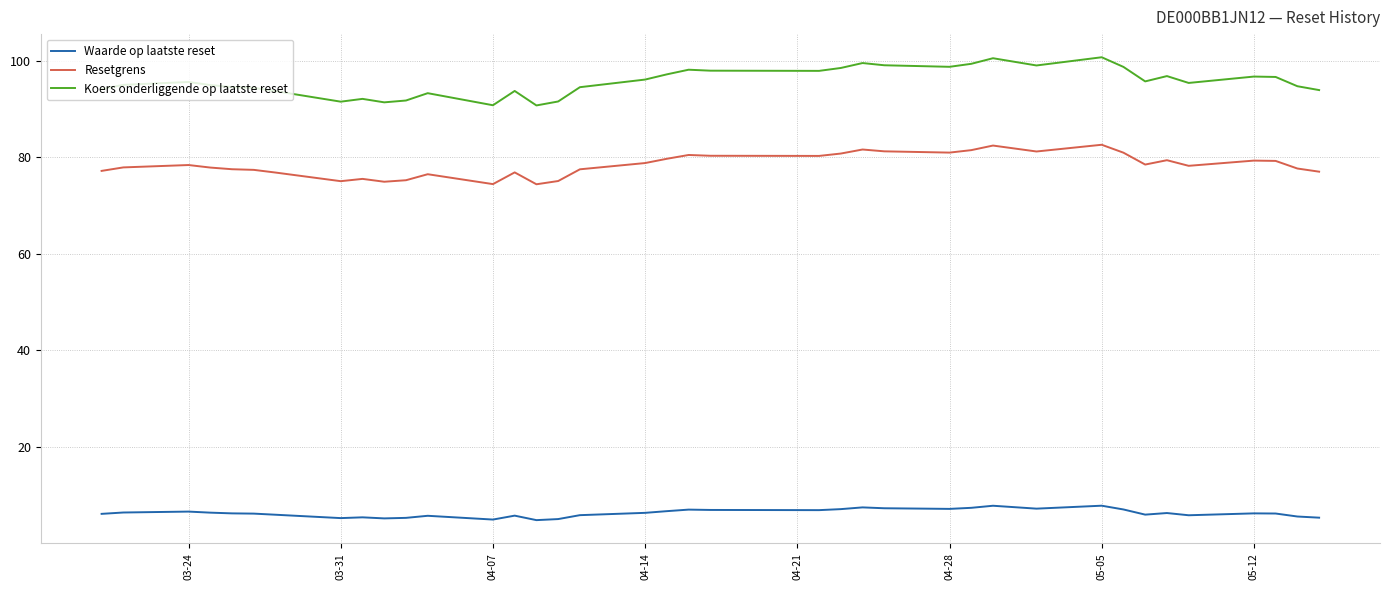

Rank the series by their average value, from lowest to highest.

Waarde op laatste reset, Resetgrens, Koers onderliggende op laatste reset